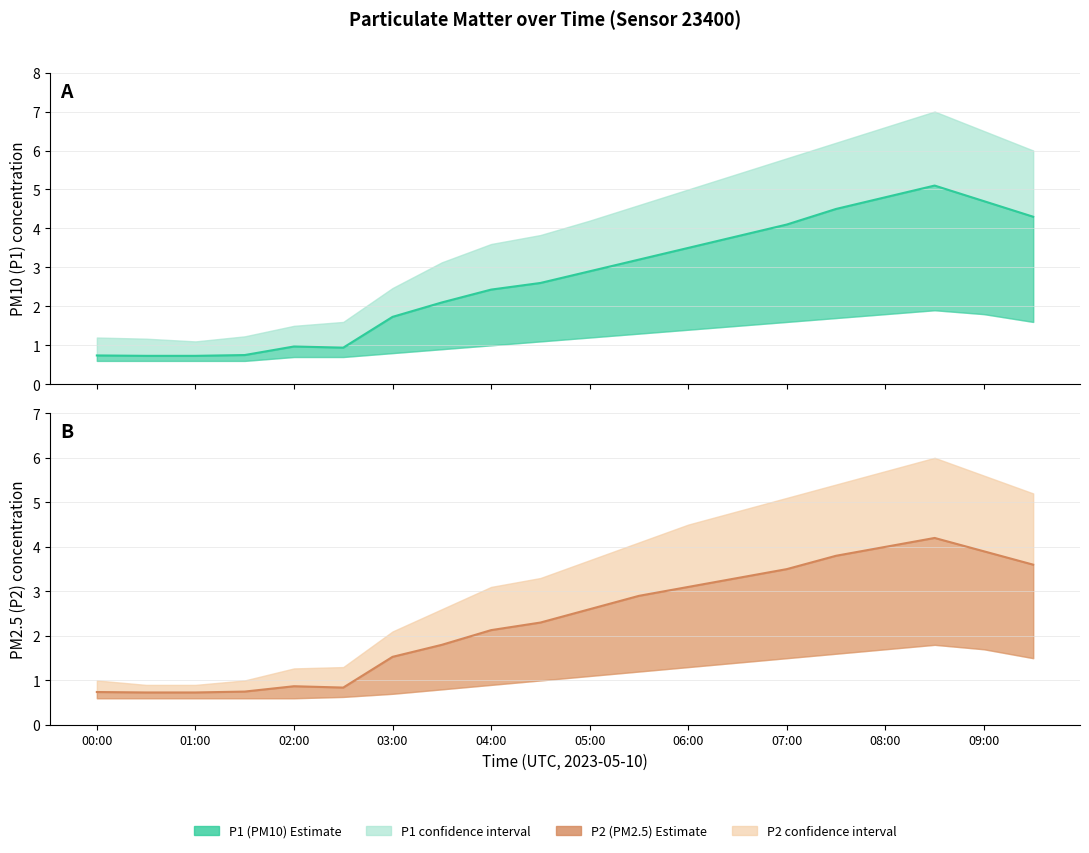

The value of P2 estimate at 07:00 is 1.8. True or false?

False